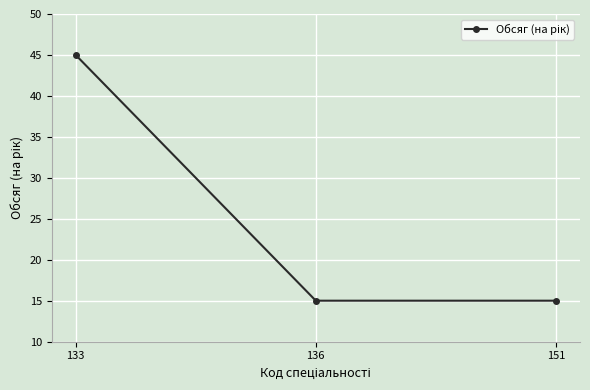

Is this an area chart (filled region under the line)?

No